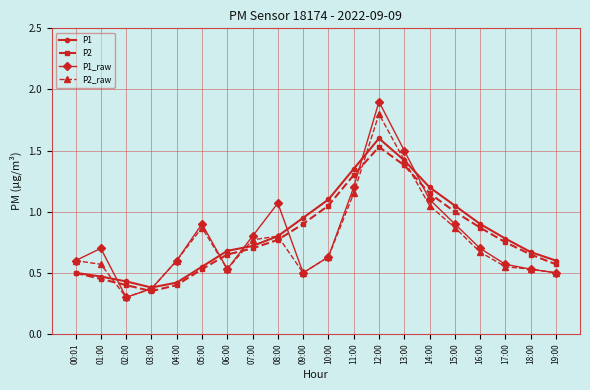

At which category is the sum across all series the highest?

12:00